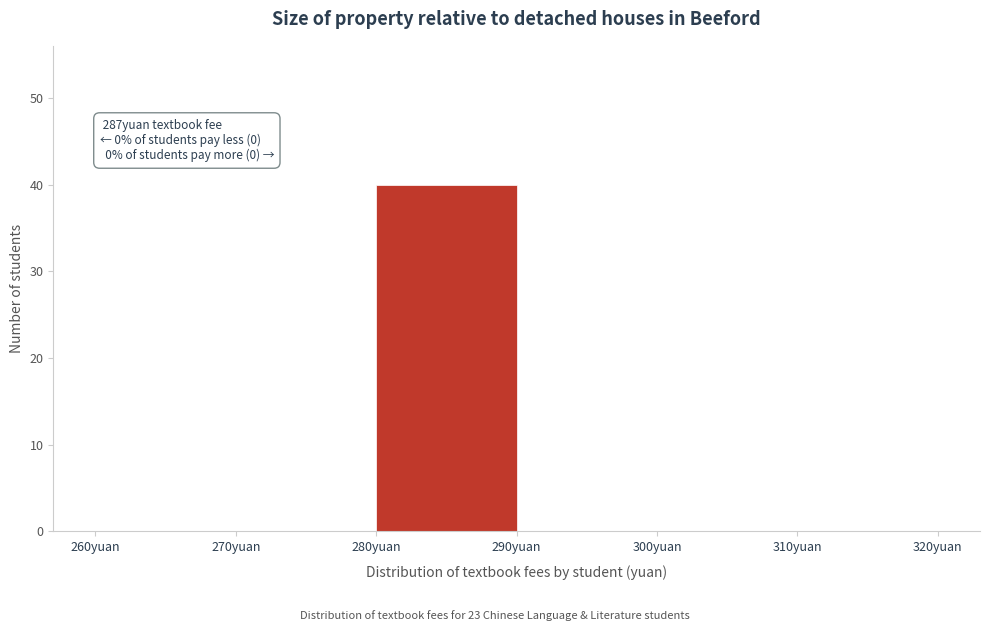

Over which range of the x-axis is the bar tallest?

280 to 290